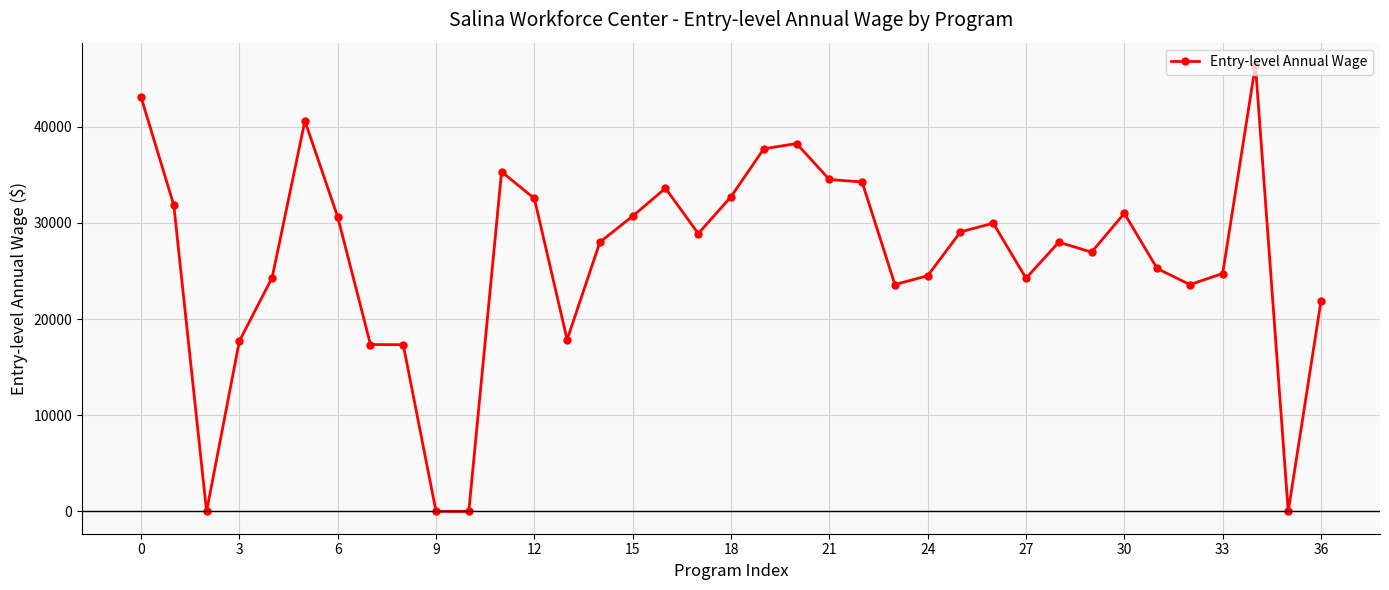

What is the maximum value shown in the chart?

46406